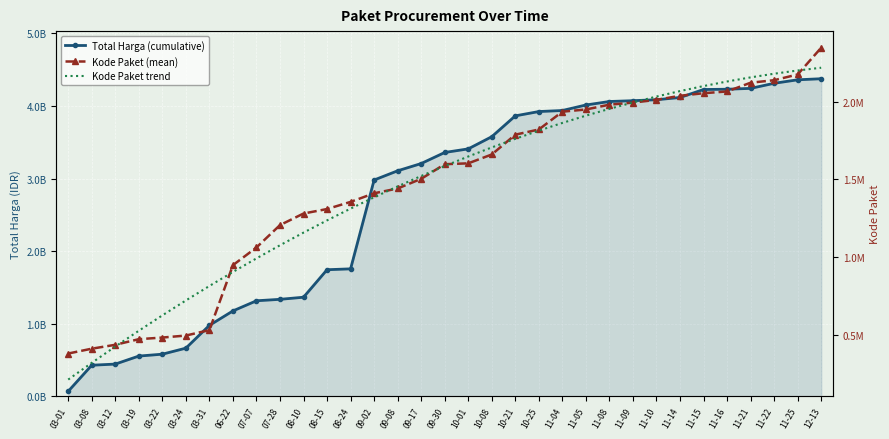

Where does the Kode Paket (mean) series first go above 1597005?

10-01